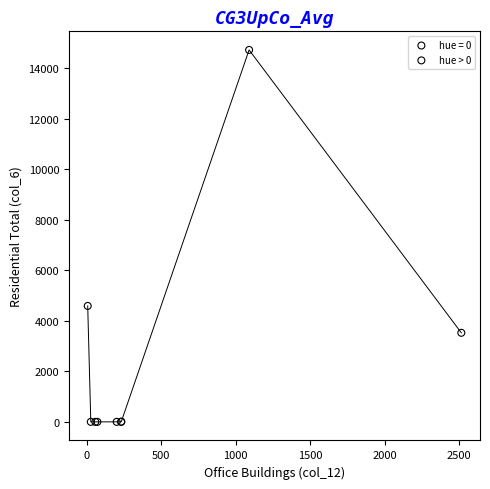

Which series has the largest Y range (max minus min)?

hue > 0